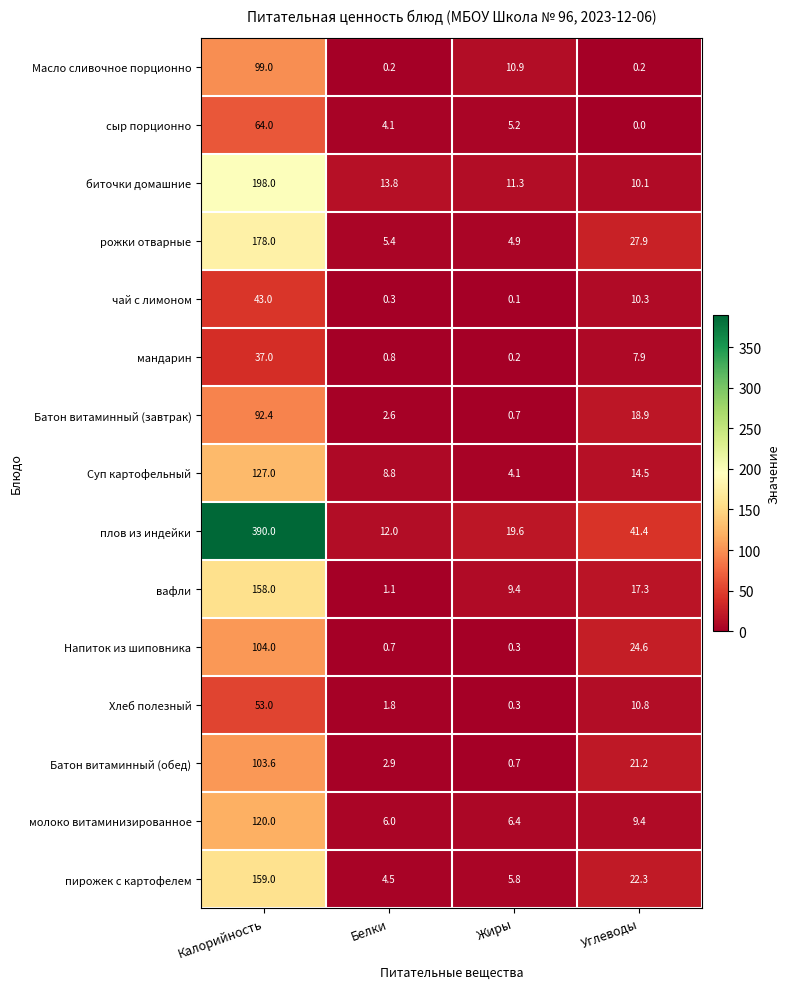

At which label does Суп картофельный first exceed 14?

Калорийность